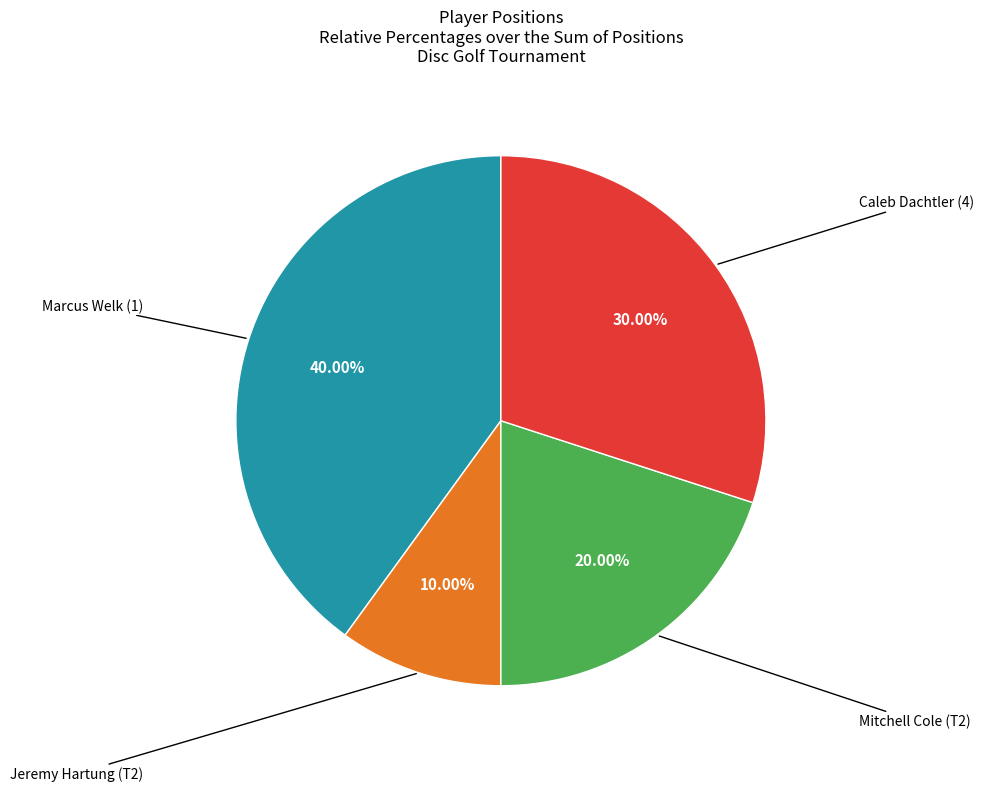

Does any single category account for the majority?

No